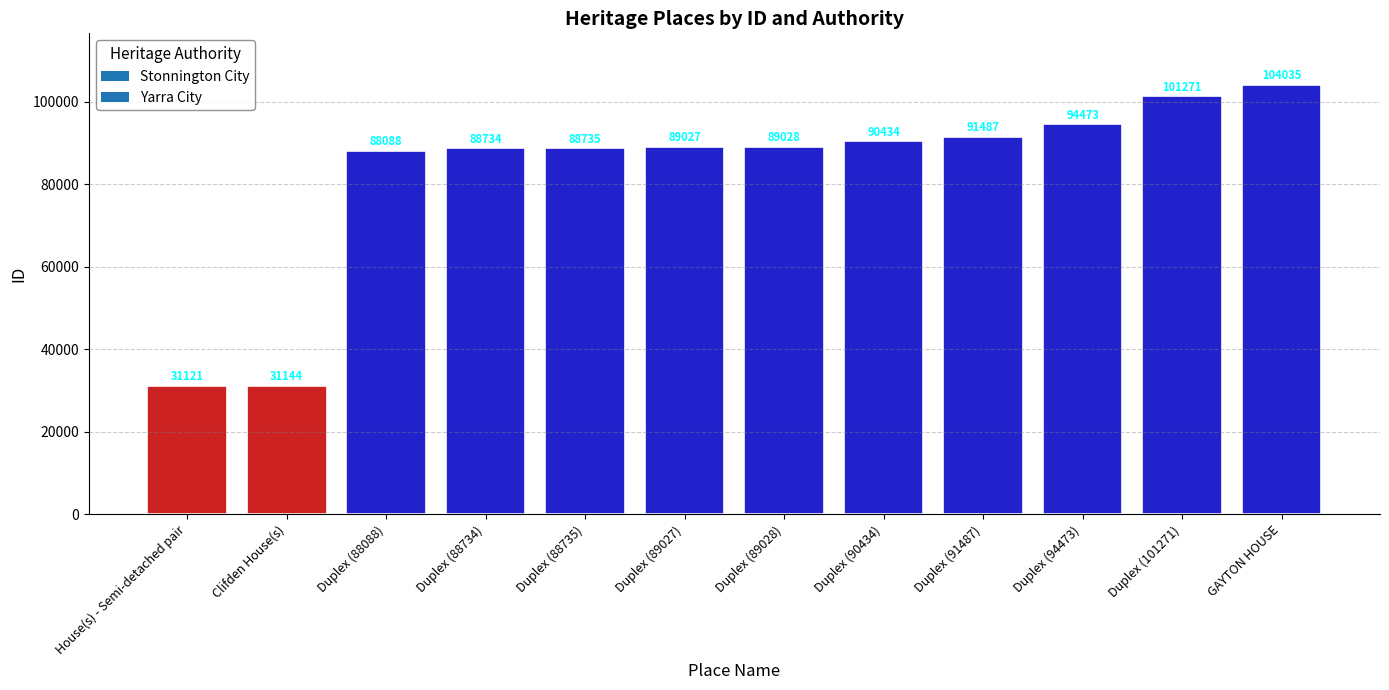

Rank the categories by value from highest to lowest.

GAYTON HOUSE, Duplex (101271), Duplex (94473), Duplex (91487), Duplex (90434), Duplex (89028), Duplex (89027), Duplex (88735), Duplex (88734), Duplex (88088), Clifden House(s), House(s) - Semi-detached pair